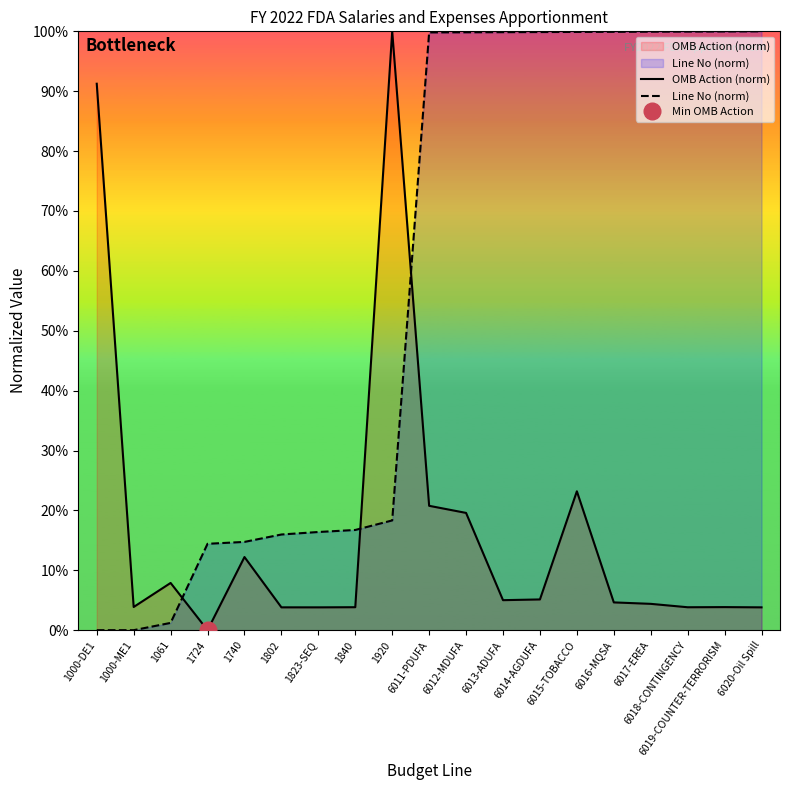

Which series changed the most between 1061 and 6012-MDUFA?

Line No (norm)